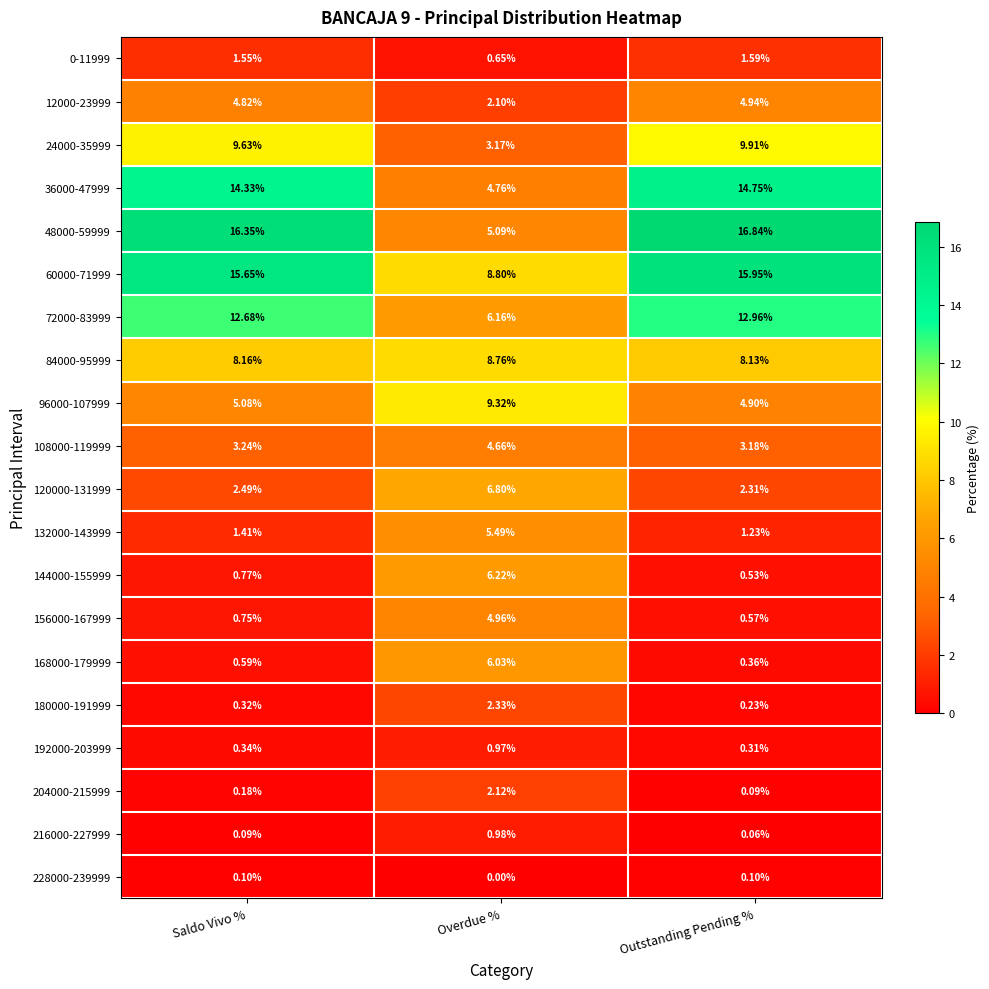

What is the greatest value displayed?

16.8